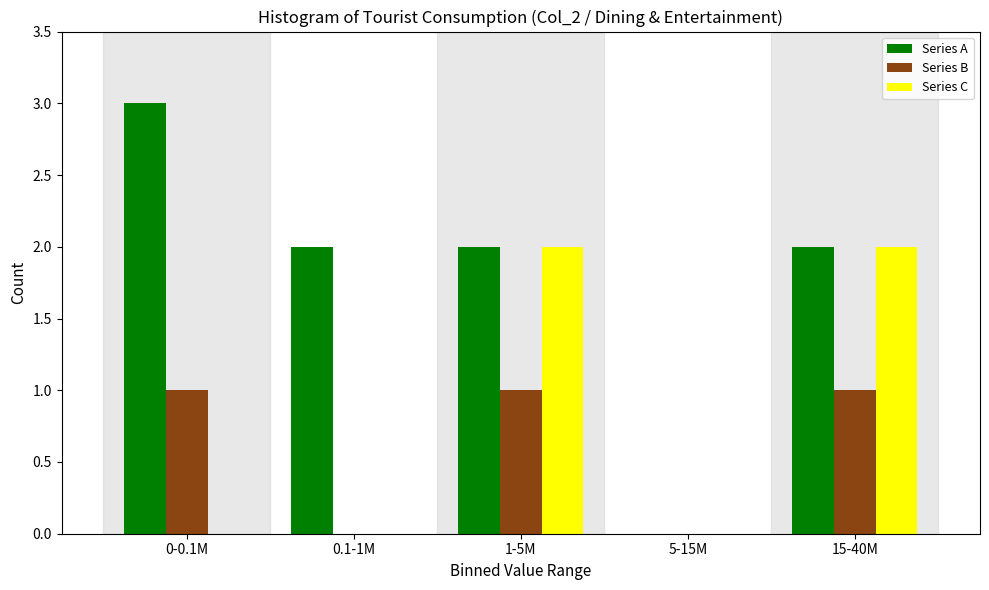

Reading right to left, extract all data points from this chart.

Series A: 15-40M=2	5-15M=0	1-5M=2	0.1-1M=2	0-0.1M=3
Series B: 15-40M=1	5-15M=0	1-5M=1	0.1-1M=0	0-0.1M=1
Series C: 15-40M=2	5-15M=0	1-5M=2	0.1-1M=0	0-0.1M=0